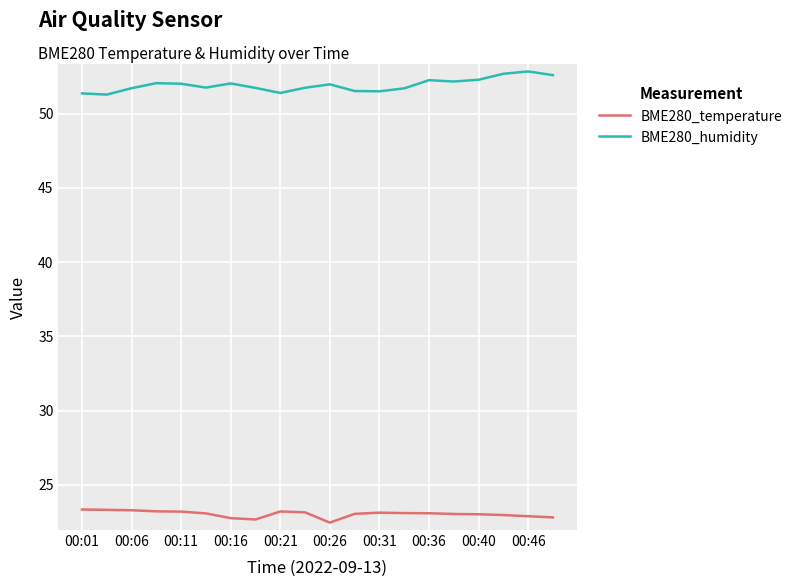

What are all the series names shown in the legend?

BME280_temperature, BME280_humidity